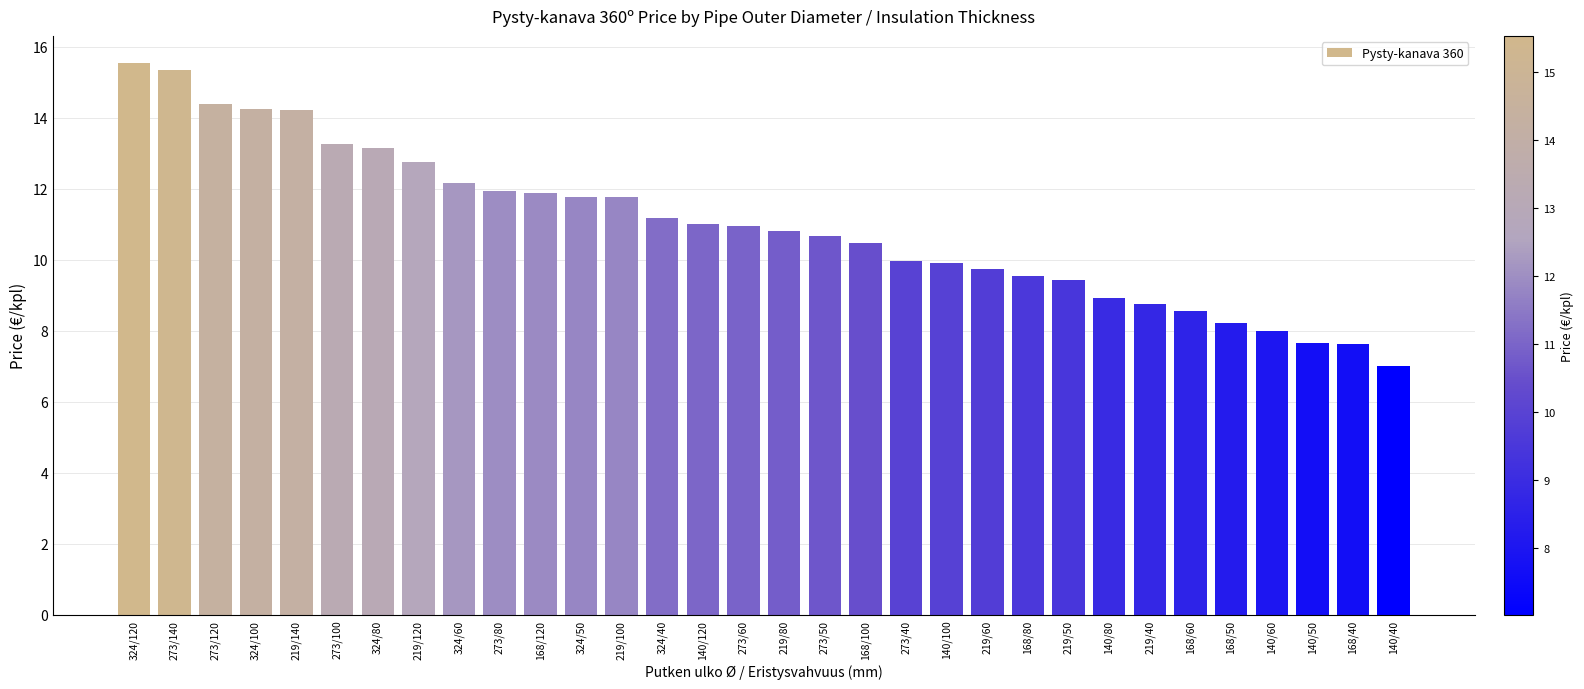

Which category has the highest value across all series?

324/120